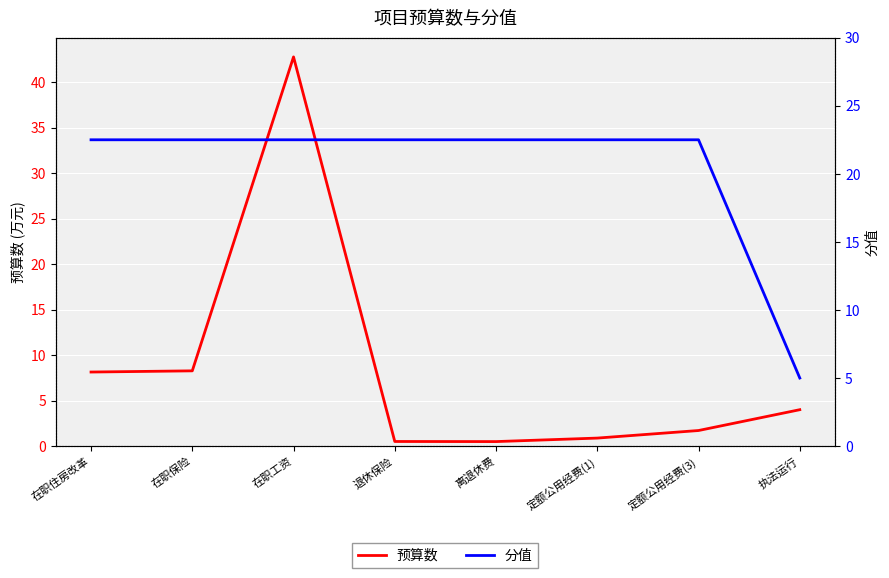

True or false: 分值 has a value of 22.5 at 在职住房改革.

True